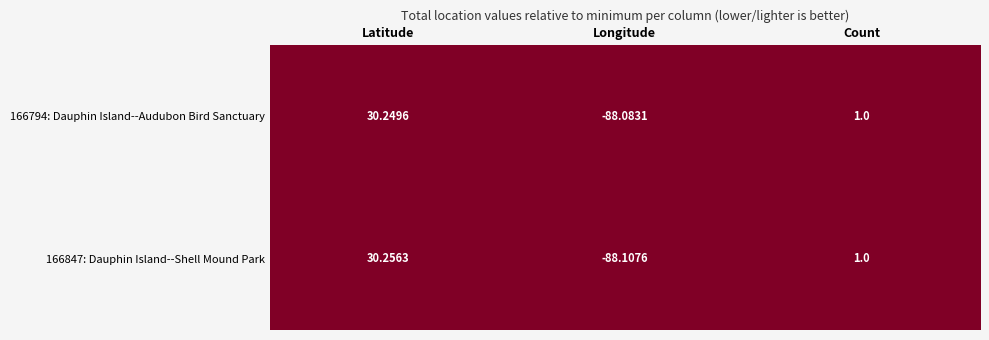

What is the total value across all series at Longitude?

-176.2